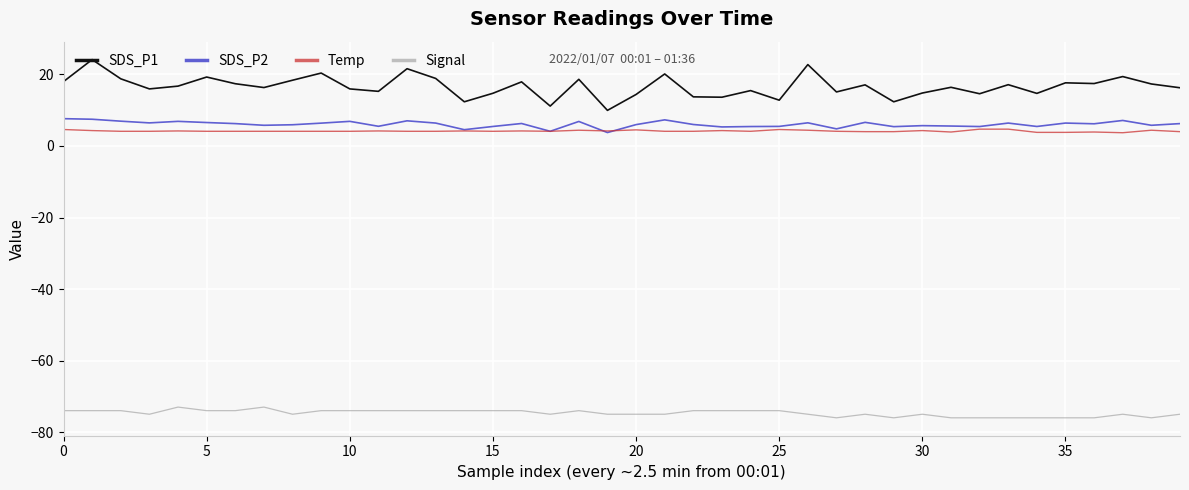

Which series has the largest range (max minus min)?

SDS_P1